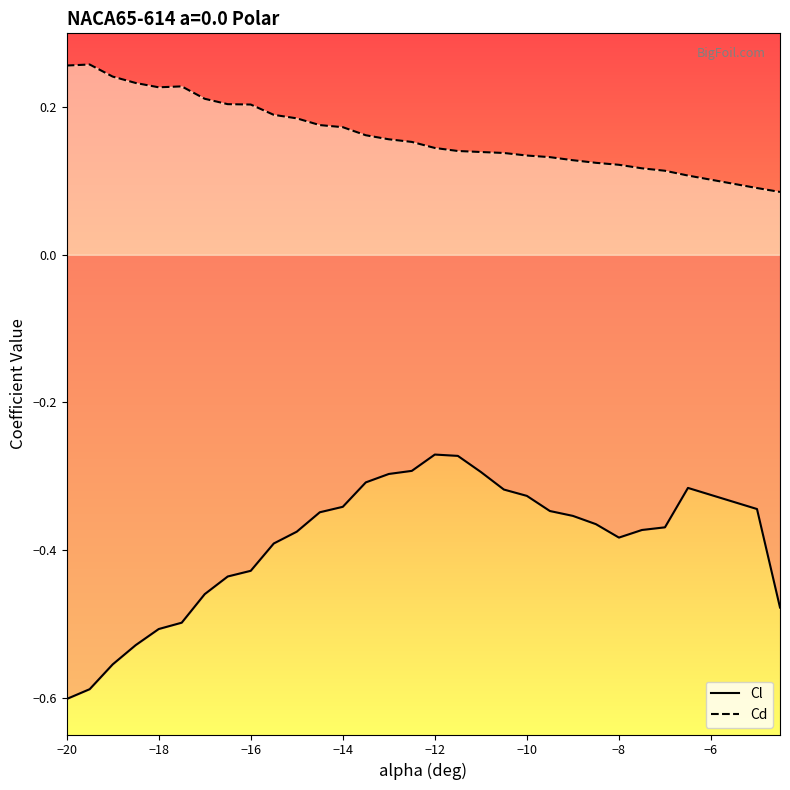

Which series has the largest total across all categories?

Cd